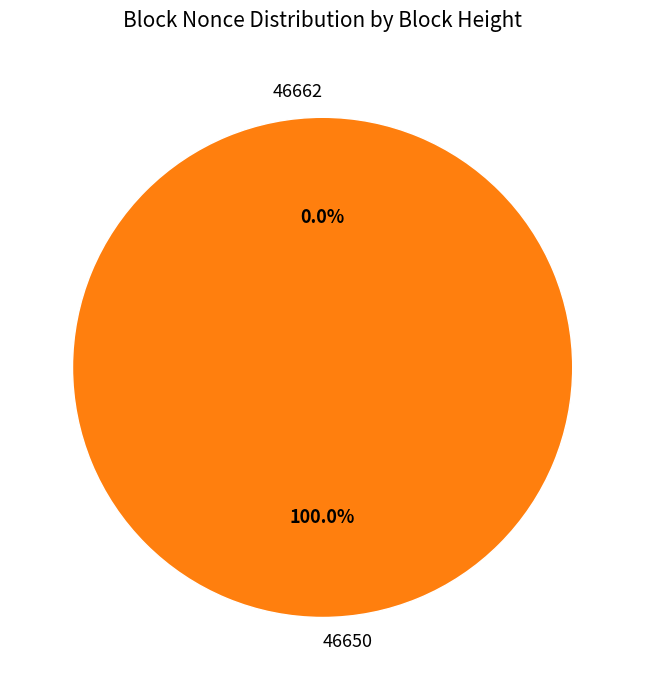

What percentage is the 46650 slice, to the nearest percent?

100%